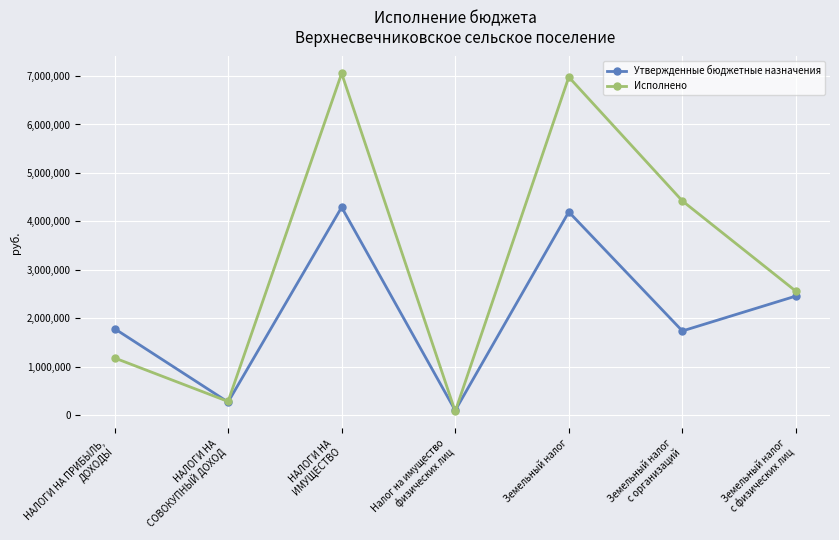

At which label does Исполнено first exceed 2557278?

НАЛОГИ НА
ИМУЩЕСТВО